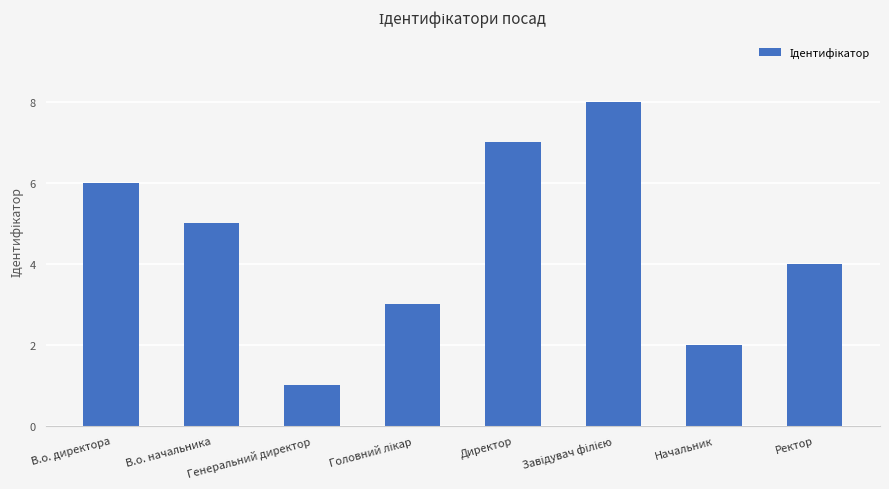

Between В.о. начальника and Генеральний директор, which is larger?

В.о. начальника